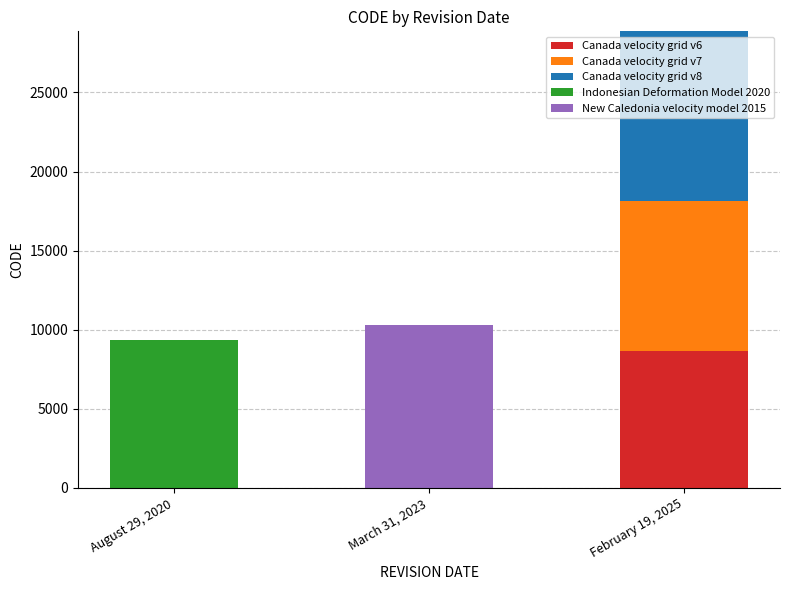

At which category is the sum across all series the highest?

February 19, 2025